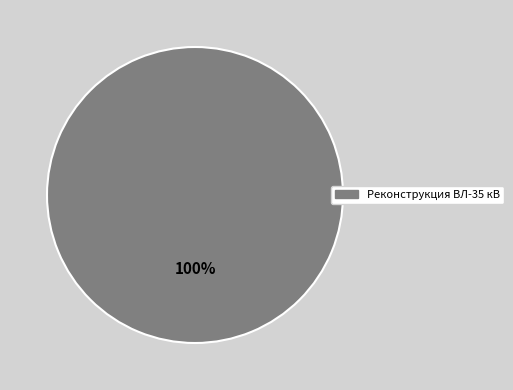

What percentage is NOT represented by 14?

100.0%